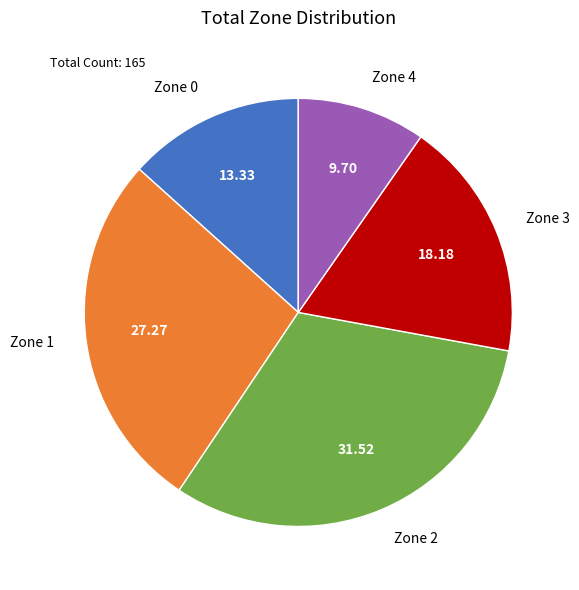

Rank the categories by value from lowest to highest.

Zone 4, Zone 0, Zone 3, Zone 1, Zone 2